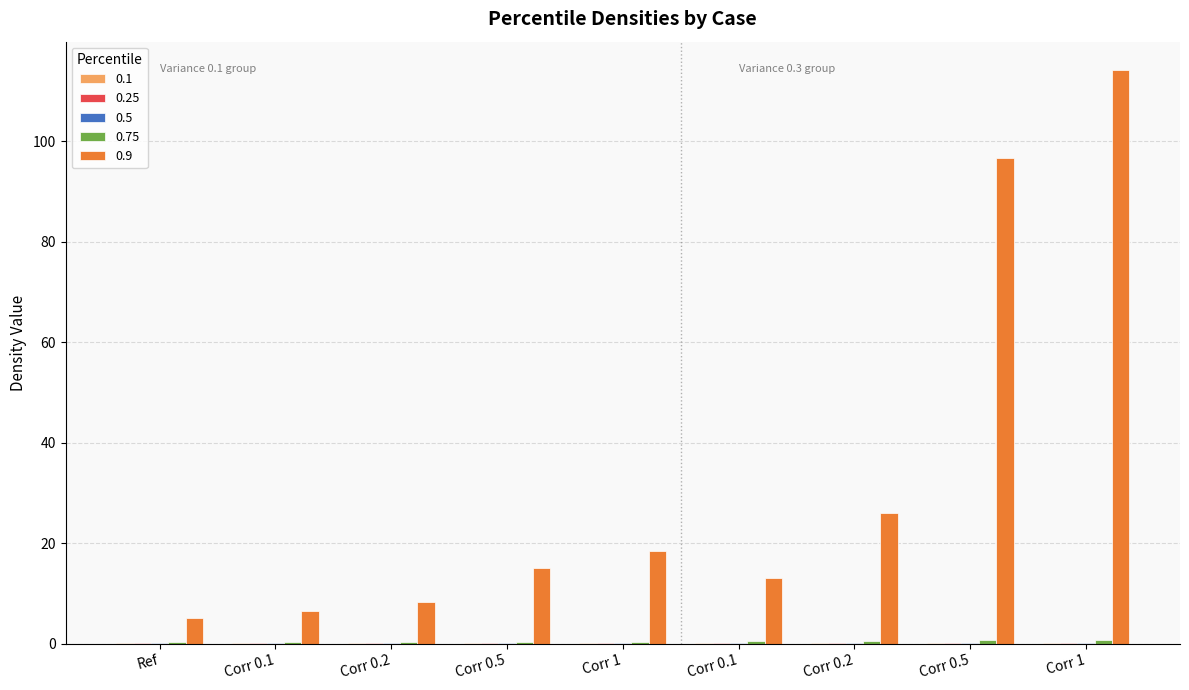

List the labels in order of 0.1 value, smallest first.

Corr 1, Corr 1, Corr 0.5, Ref, Corr 0.2, Corr 0.1, Corr 0.5, Corr 0.1, Corr 0.2